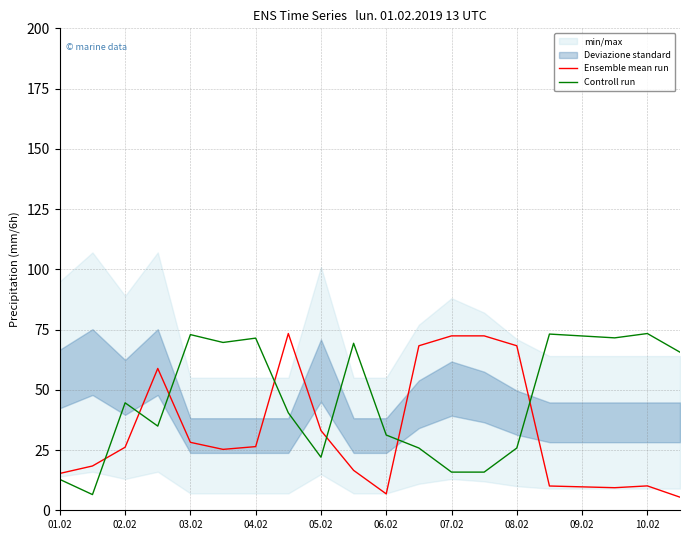

What are all the series names shown in the legend?

Ensemble mean run, Controll run